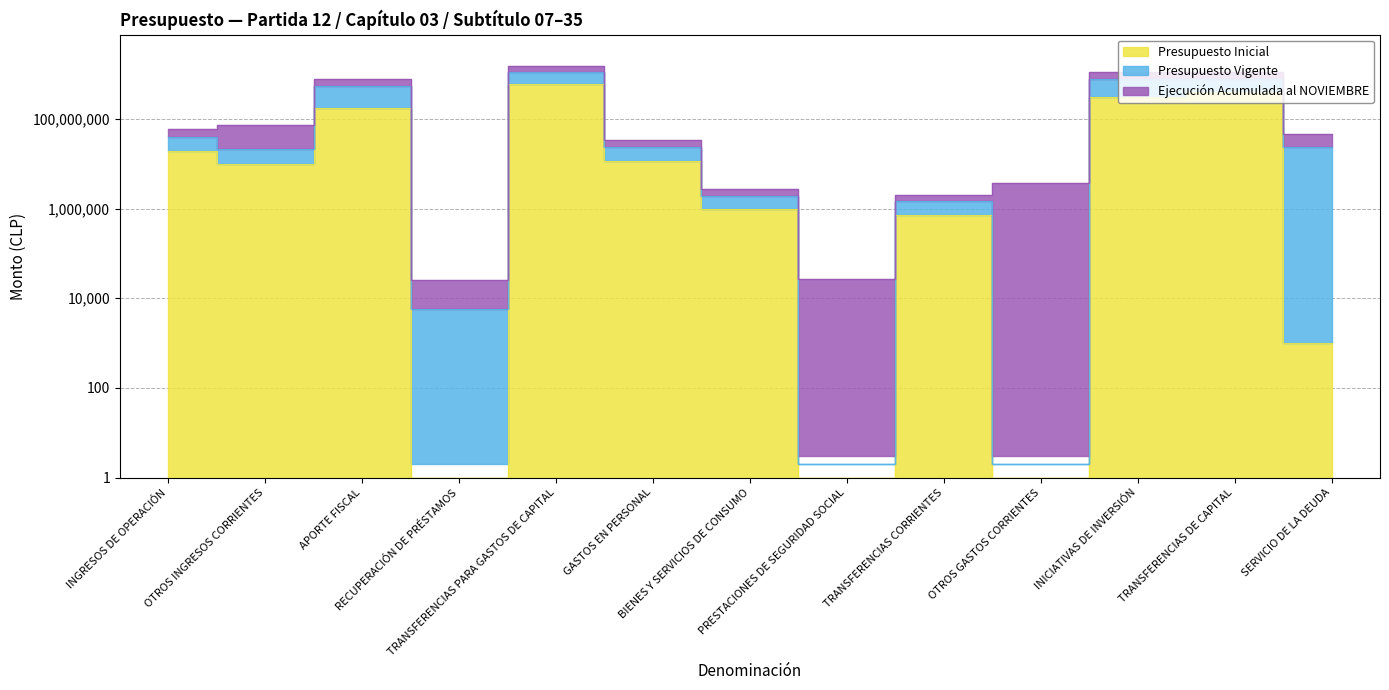

What is the total value across all series at TRANSFERENCIAS PARA GASTOS DE CAPITAL?

3271392326